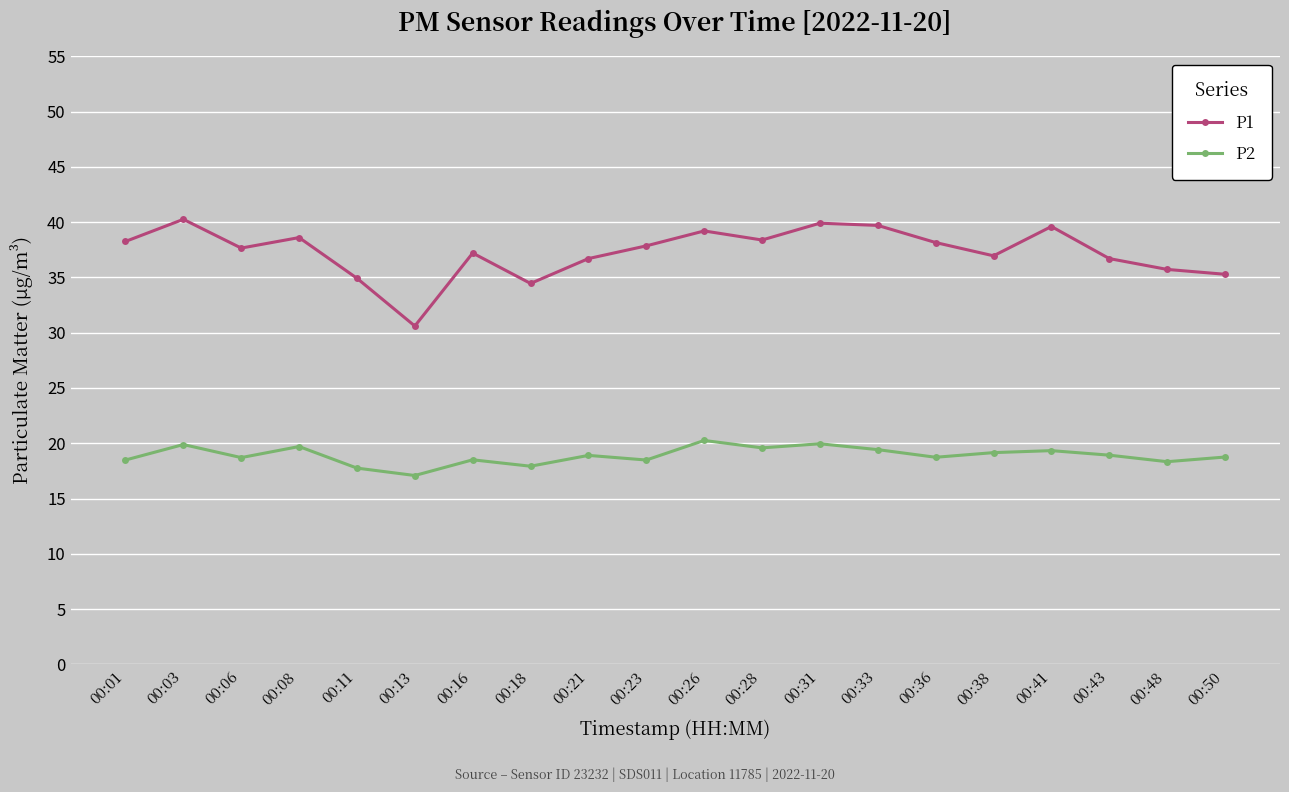

How many lines are shown in the chart?

2